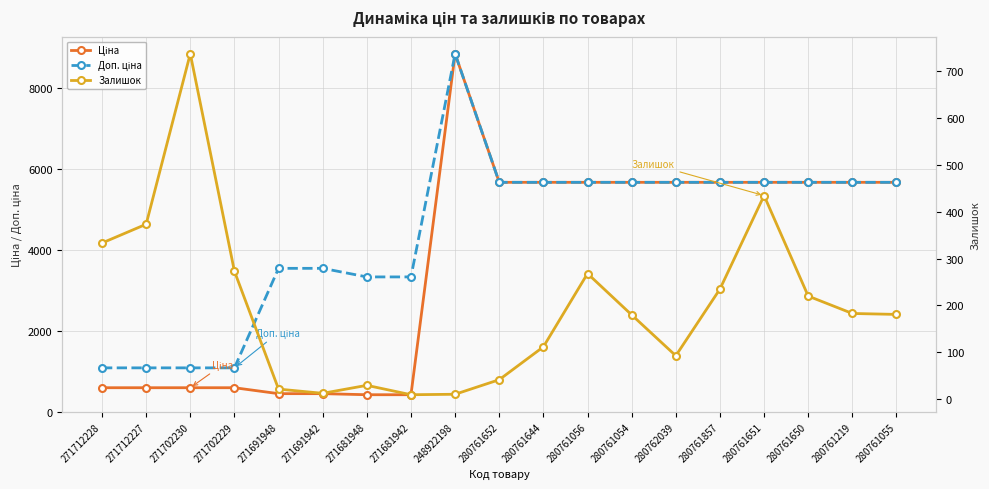

What are all the series names shown in the legend?

Ціна, Доп. ціна, Залишок